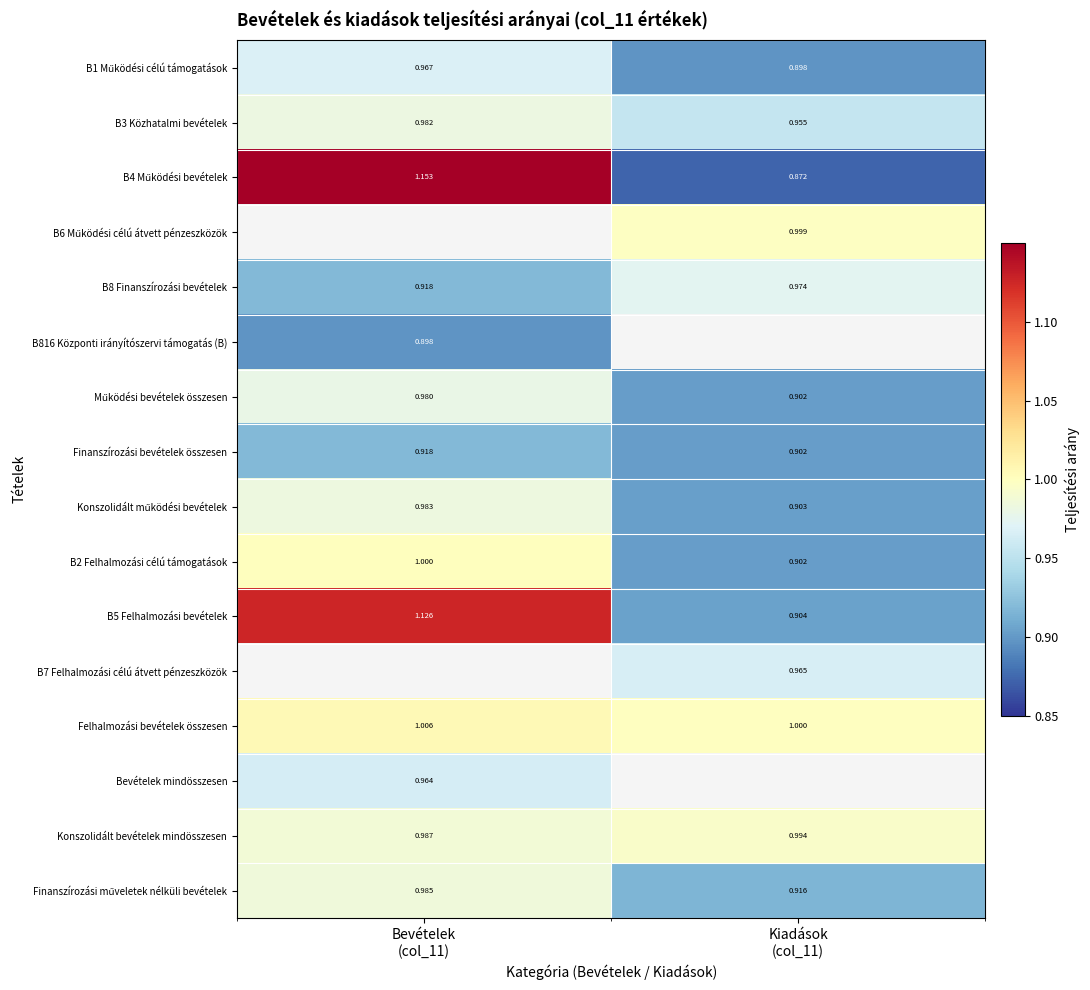

Is it true that B5 Felhalmozási bevételek equals 1.1 at Bevételek (col_11)?

True